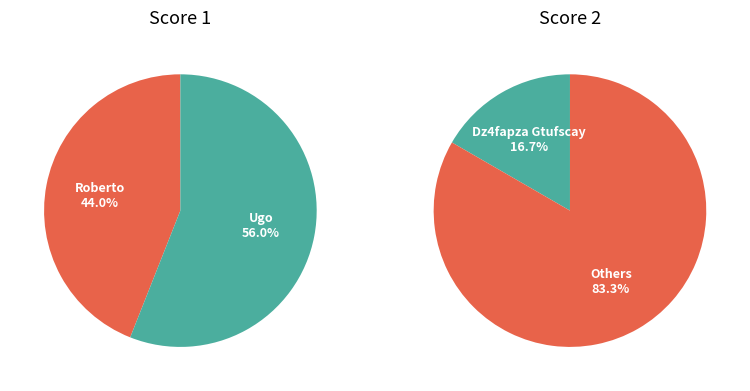

To the nearest percent, what is the difference between the Finardi Roberto and Maestrelli Ugo slice percentages?

12%